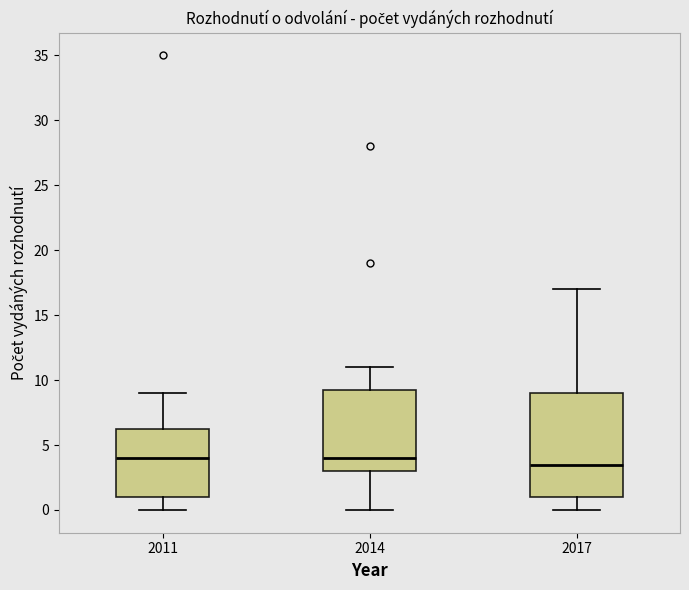

Where is the upper edge of the box at x = 2011 on the y-axis? The values are not printed on the chart, so give them approximately, as read against the axis.

6.5